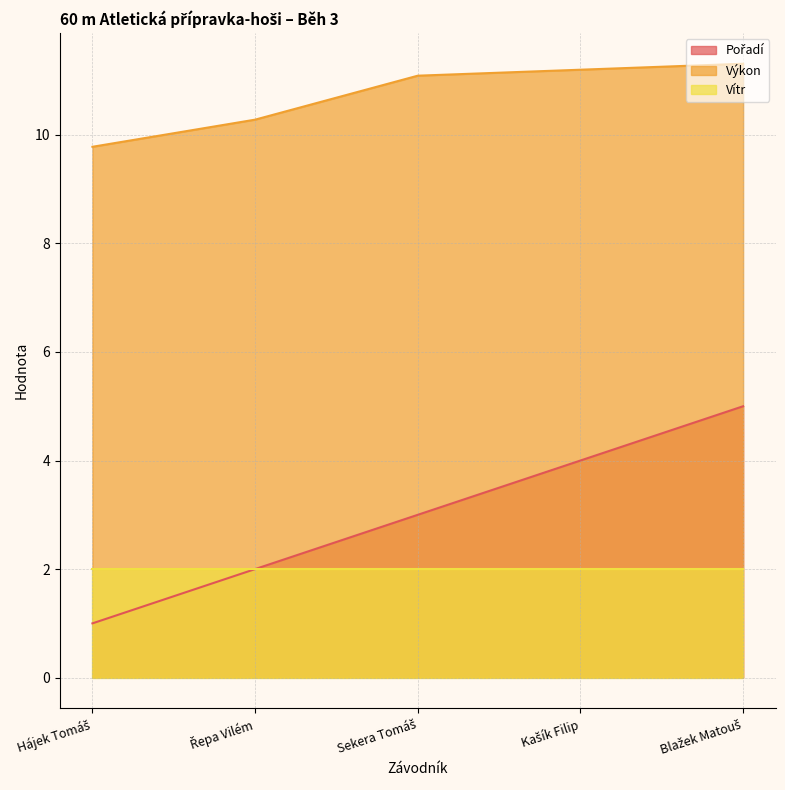

True or false: Výkon has a value of 10.3 at Řepa Vilém.

True